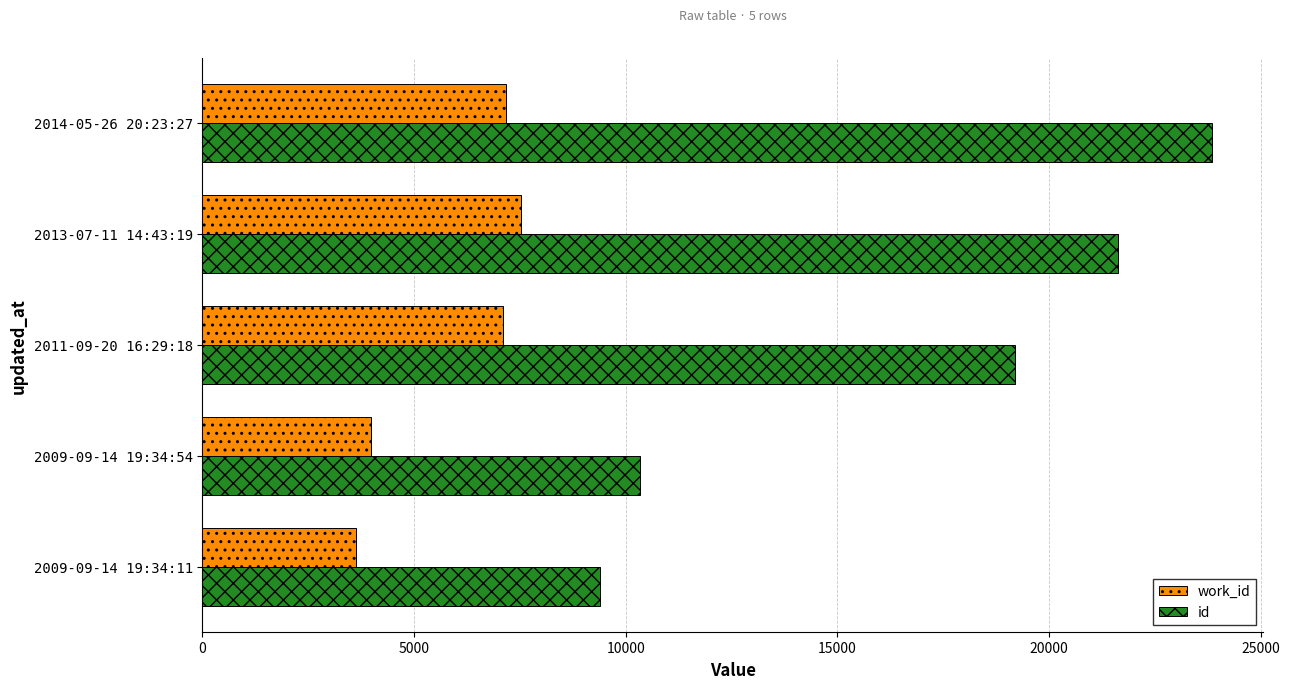

Rank the series at 2014-05-26 20:23:27 from highest to lowest value.

id, work_id